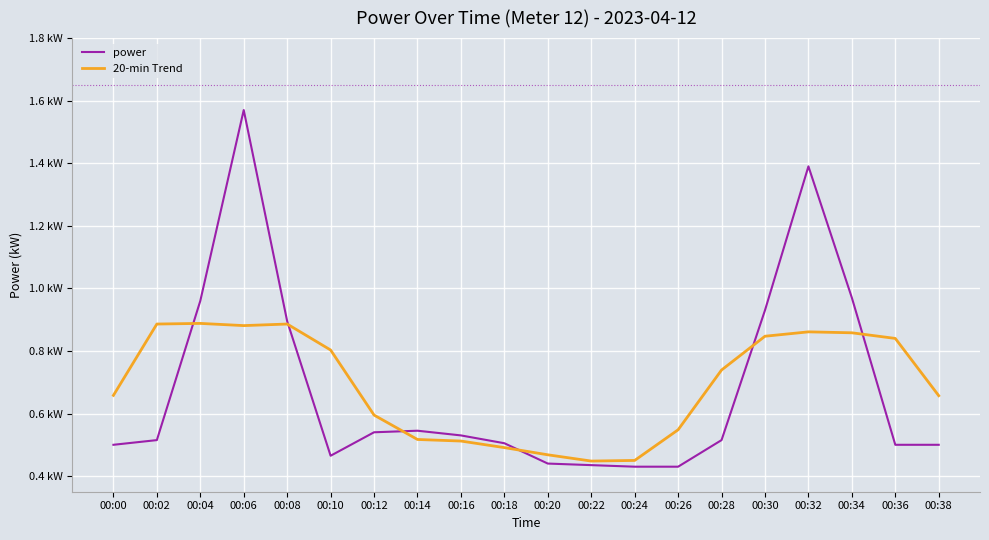

Which label corresponds to the largest value in the chart?

00:06